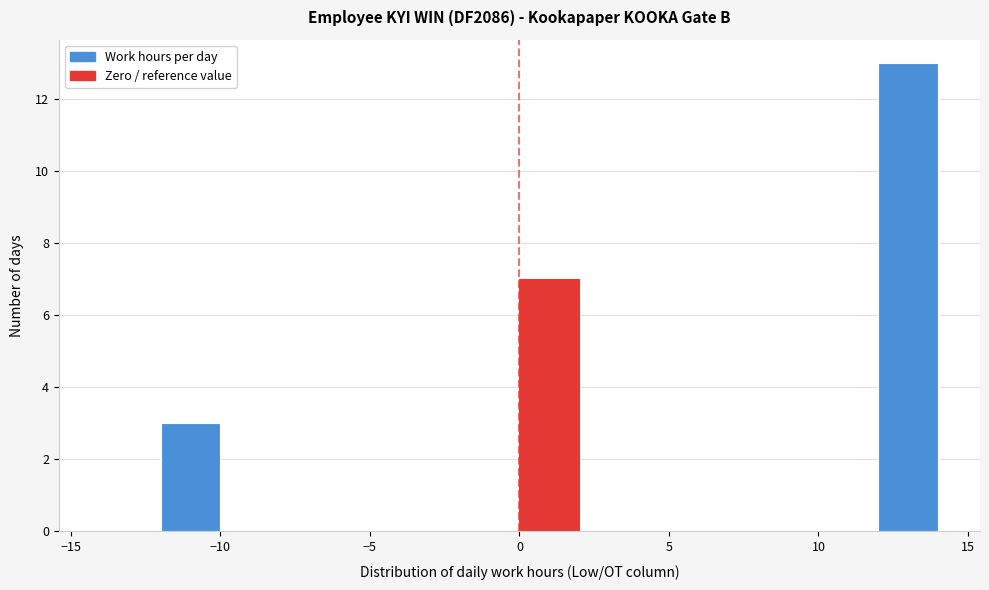

Reading left to right, transcribe this chart: for each bar, give the range it covers on the x-axis and its height. The values are not printed on the chart, so give them approximately, as read against the axis.

-14 to -12: 0
-12 to -10: 3
-10 to -8: 0
-8 to -6: 0
-6 to -4: 0
-4 to -2: 0
-2 to 0: 0
0 to 2: 7
2 to 4: 0
4 to 6: 0
6 to 8: 0
8 to 10: 0
10 to 12: 0
12 to 14: 13